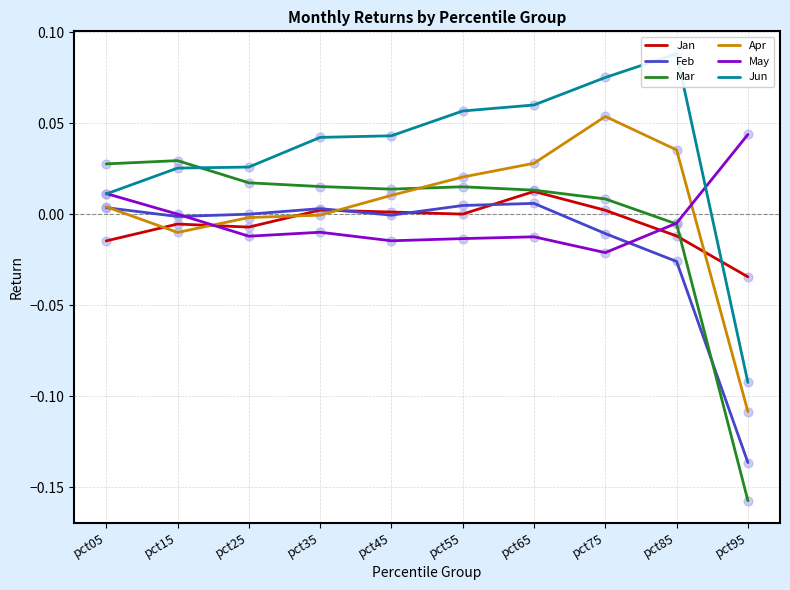

Which series contains the lowest Y value?

Mar